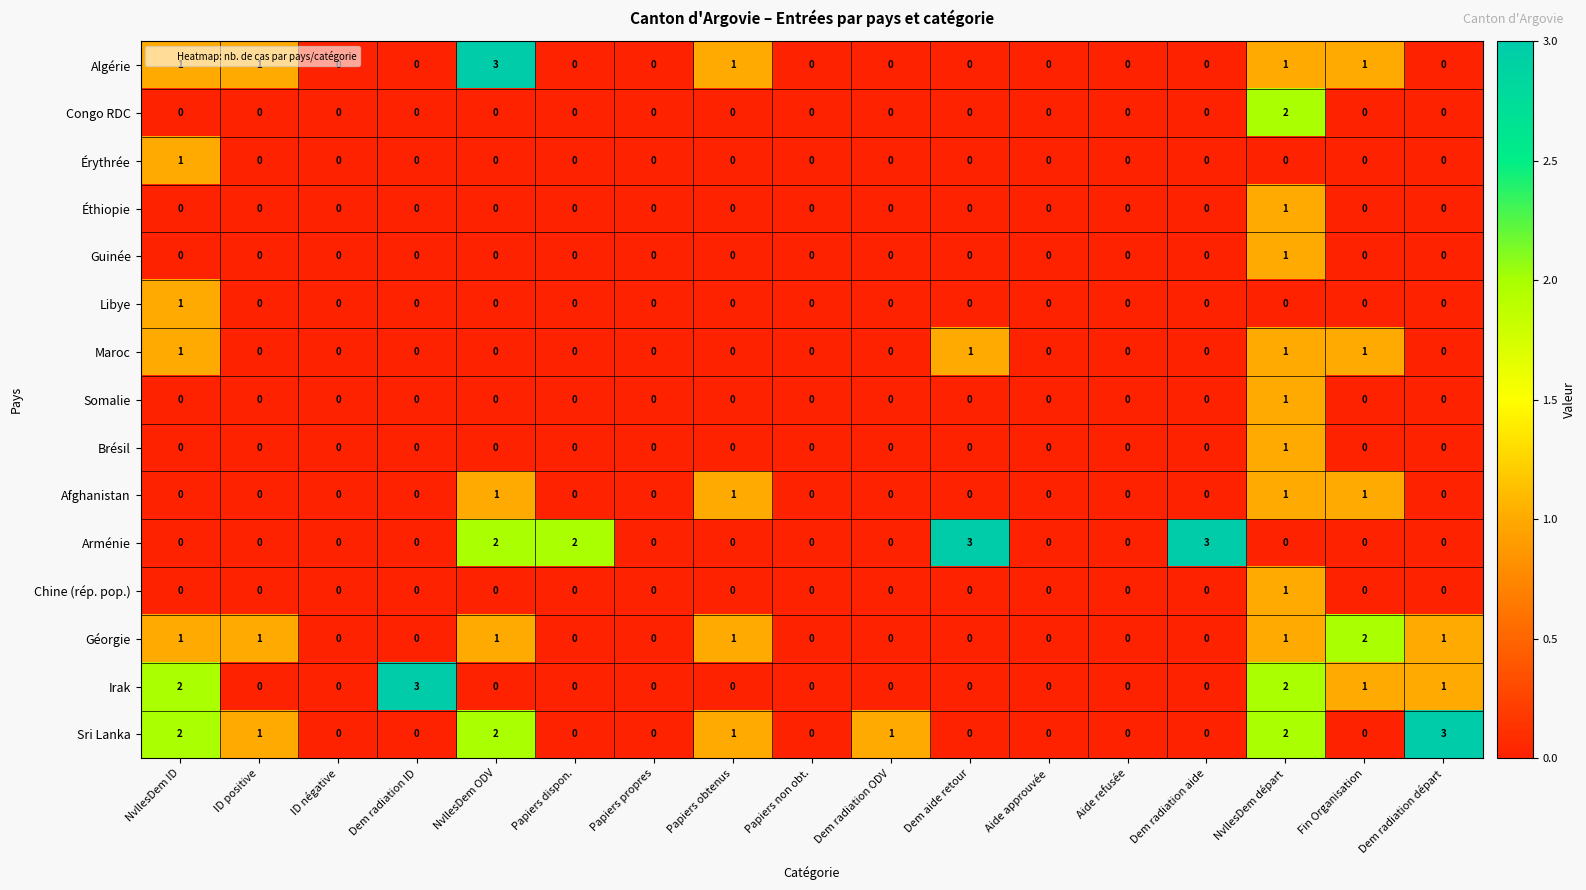

Which series has the largest total across all categories?

Sri Lanka